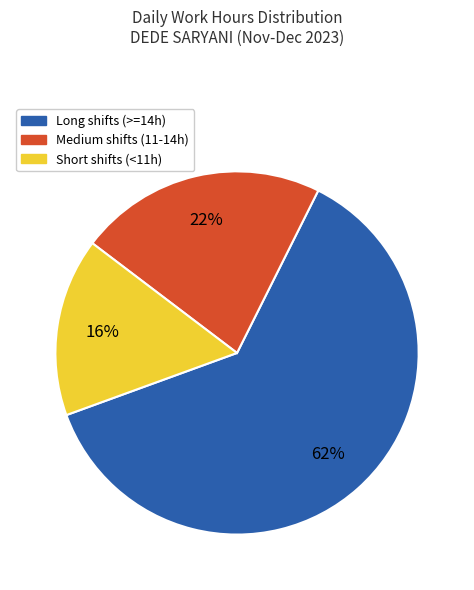

To the nearest percent, what is the difference between the largest and smallest slice percentages?

46%